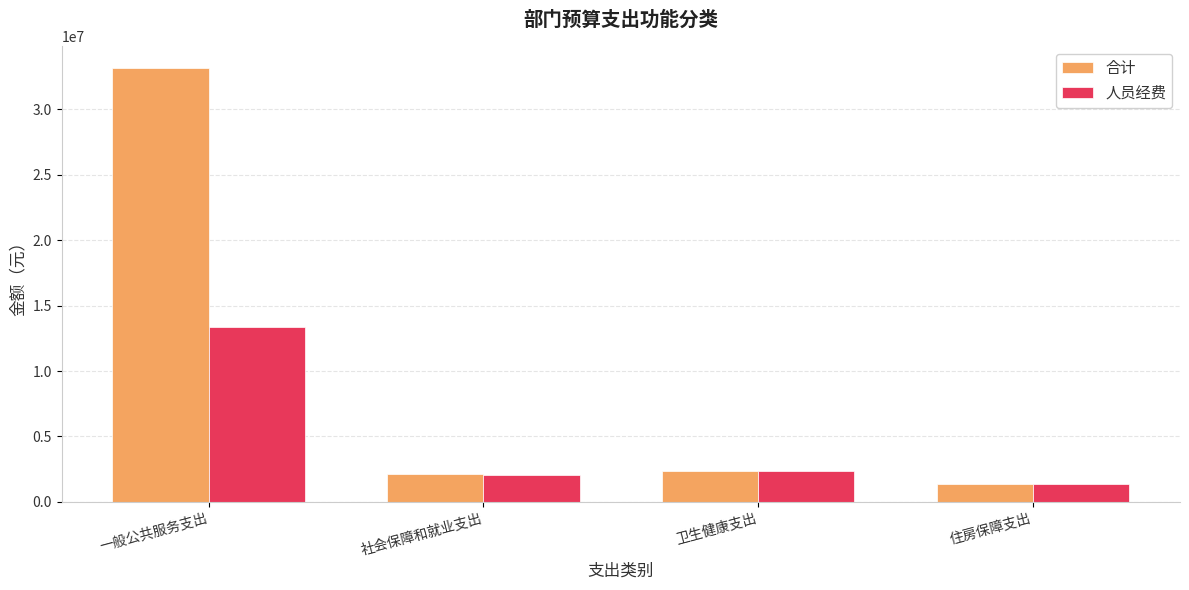

Rank the series by their average value, from highest to lowest.

合计, 人员经费